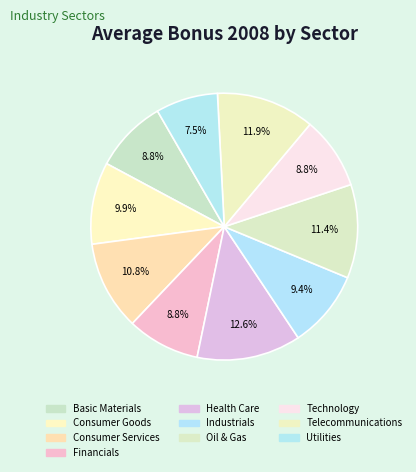

To the nearest percent, what is the combined percentage of Basic Materials and Oil & Gas?

20%